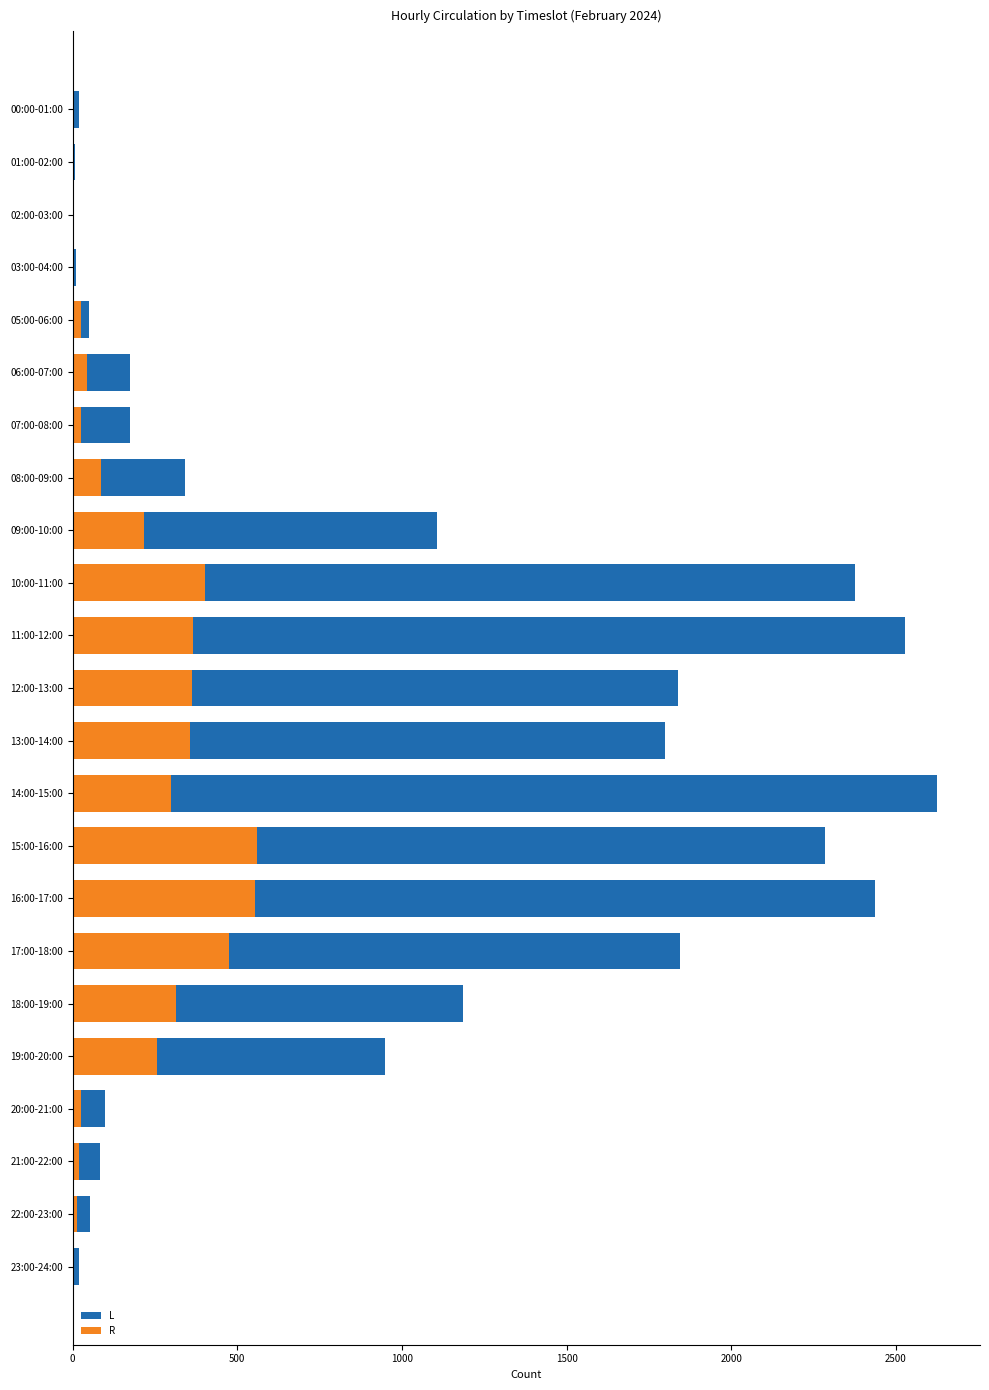

Is the value of L at 15:00-16:00 greater than the value of R at 13:00-14:00?

Yes